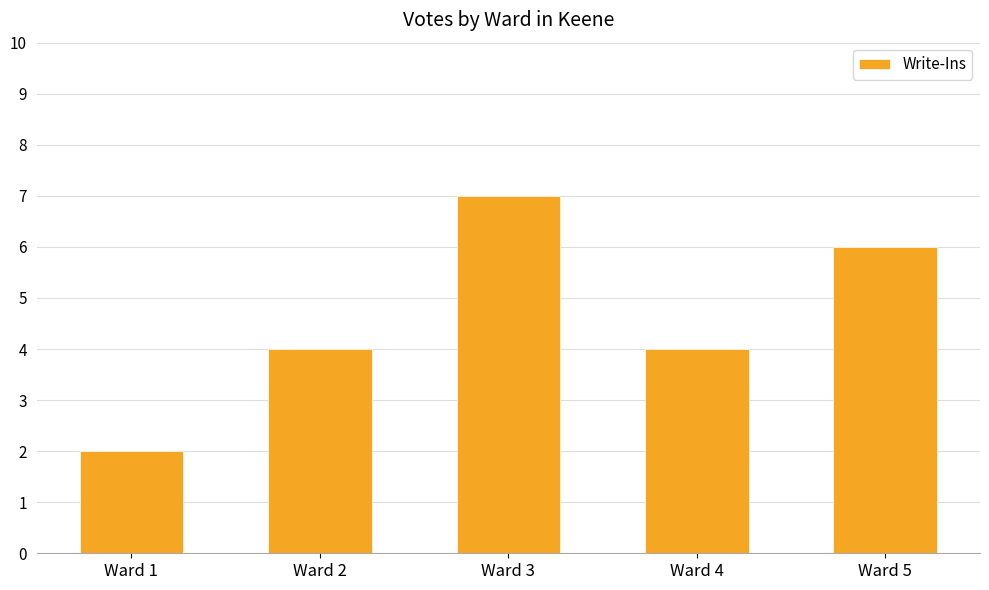

Reading left to right, list all the values displayed in this chart.

Ward 1=2	Ward 2=4	Ward 3=7	Ward 4=4	Ward 5=6